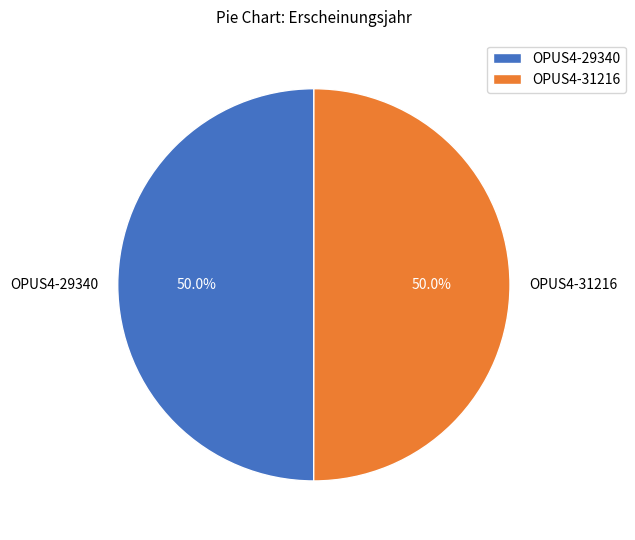

Approximately how many times larger is the value at OPUS4-29340 compared to OPUS4-31216?

1.0